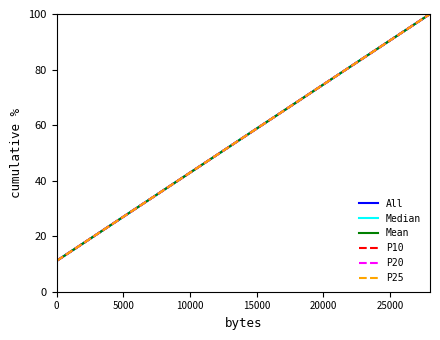

True or false: P10 and P20 intersect in this chart.

False